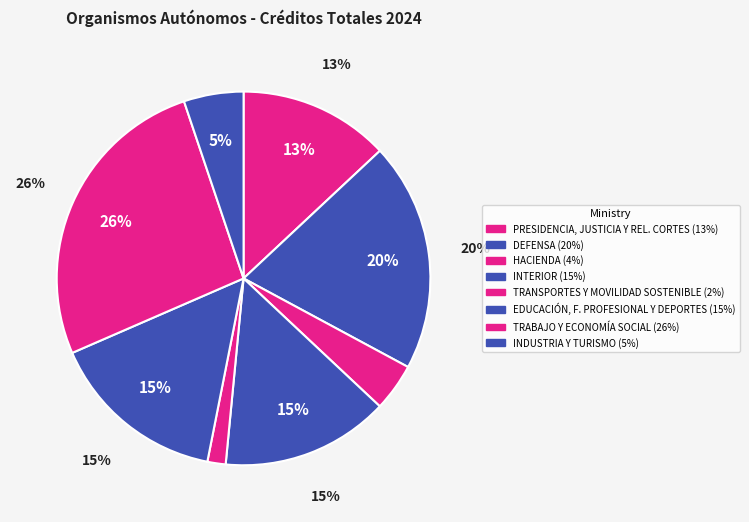

Which category has the biggest portion of the pie?

TRABAJO Y
ECONOMÍA SOCIAL